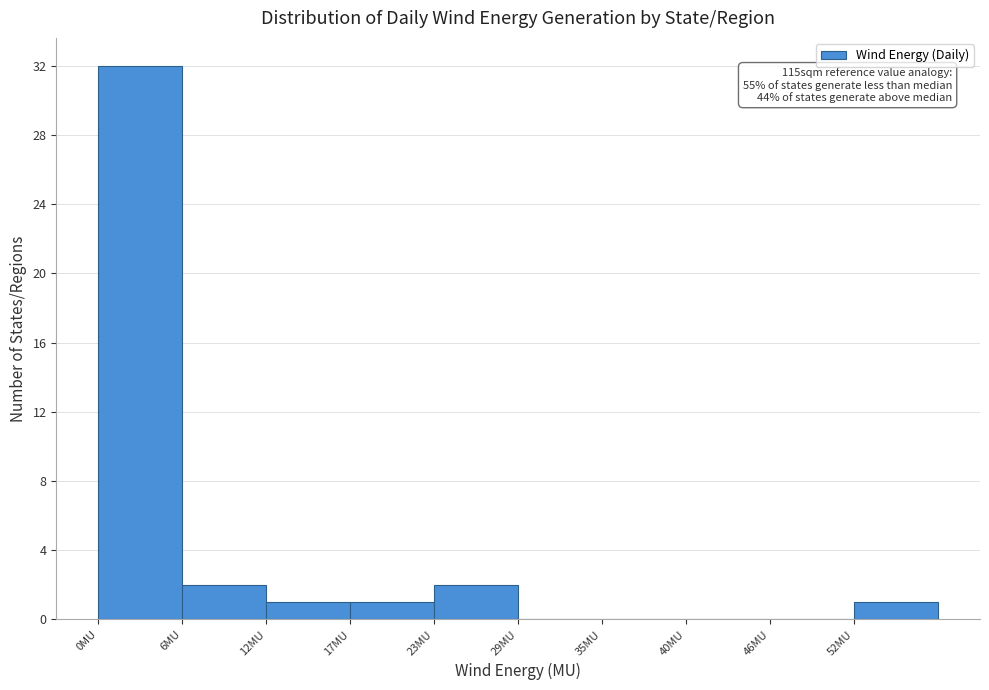

Which range on the x-axis has the tallest bar?

0 to 6